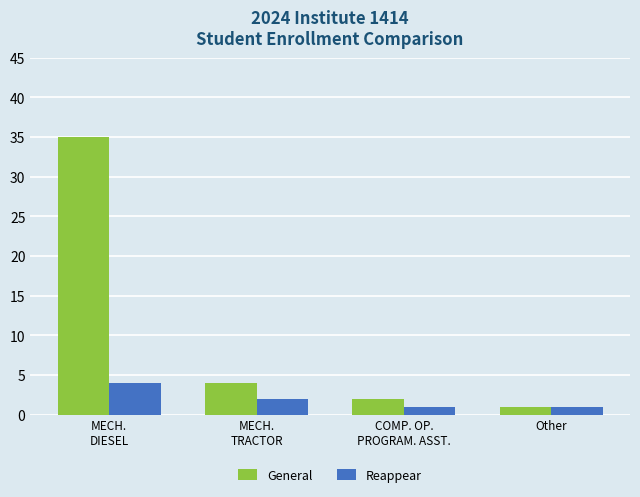

Reading left to right, list all the values displayed in this chart.

General: MECH.
DIESEL=35	MECH.
TRACTOR=4	COMP. OP.
PROGRAM. ASST.=2	Other=1
Reappear: MECH.
DIESEL=4	MECH.
TRACTOR=2	COMP. OP.
PROGRAM. ASST.=1	Other=1